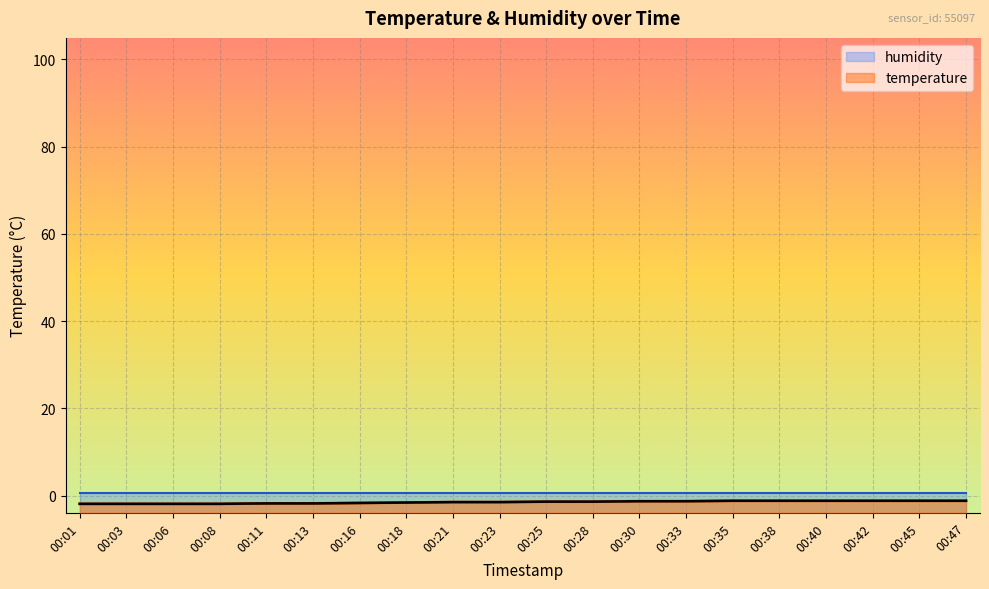

Is it true that the value at 00:13 is -1.1?

False